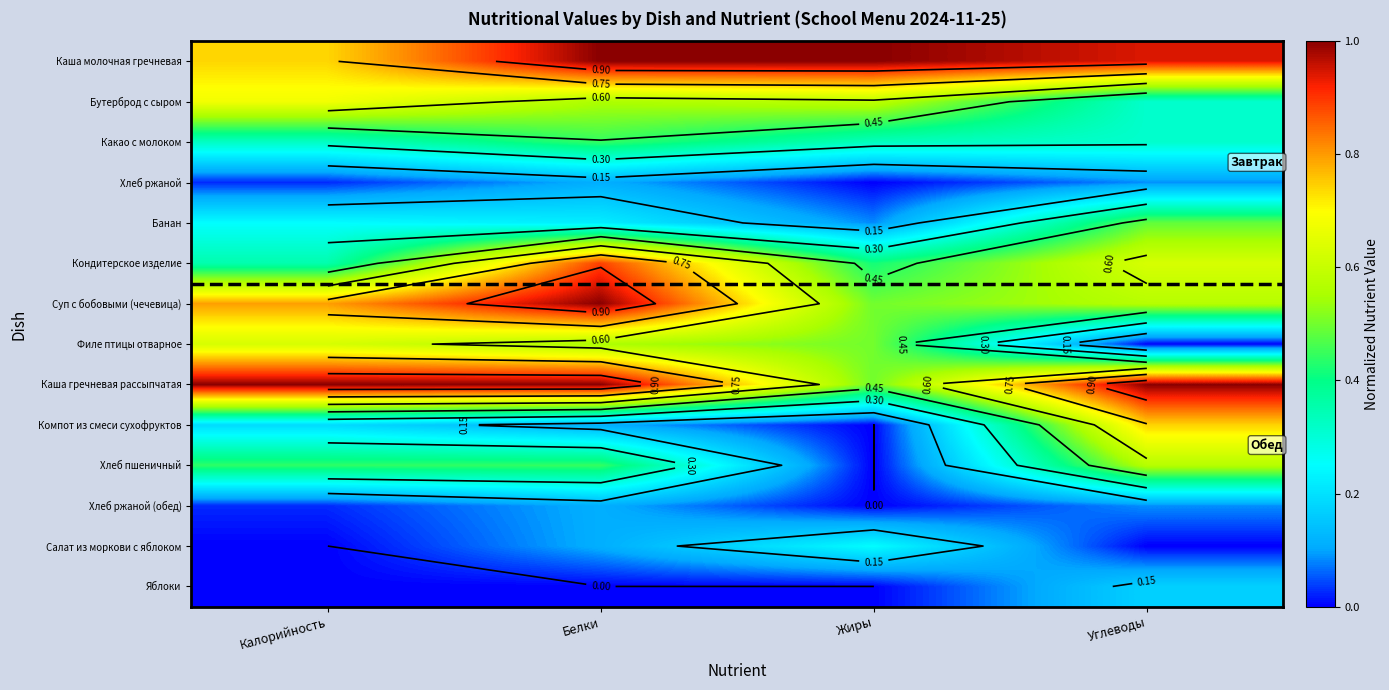

Is the value of Кондитерское изделие at Белки greater than the value of Салат из моркови с яблоком at Калорийность?

Yes